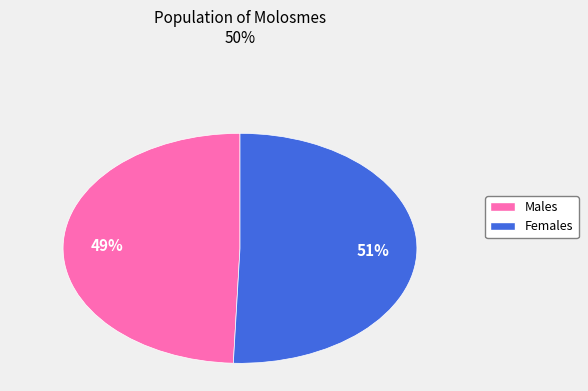

Approximately how many times larger is the value at Males compared to Females?

1.0